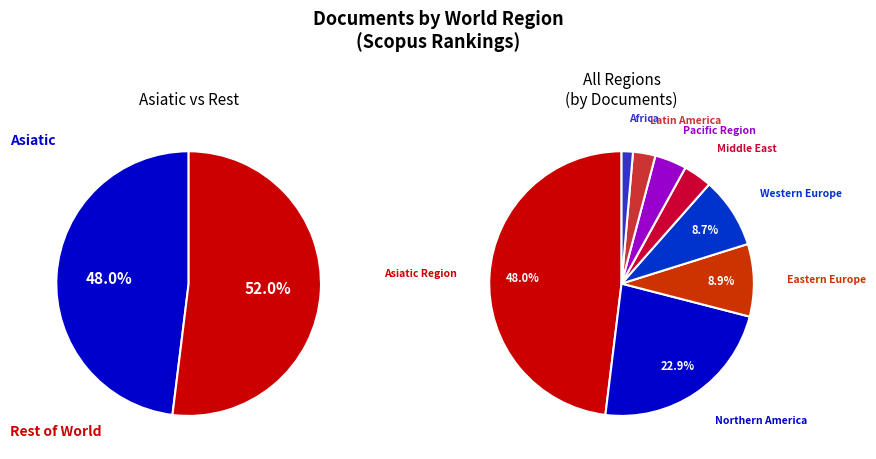

True or false: Northern America accounts for 11% of the total.

False